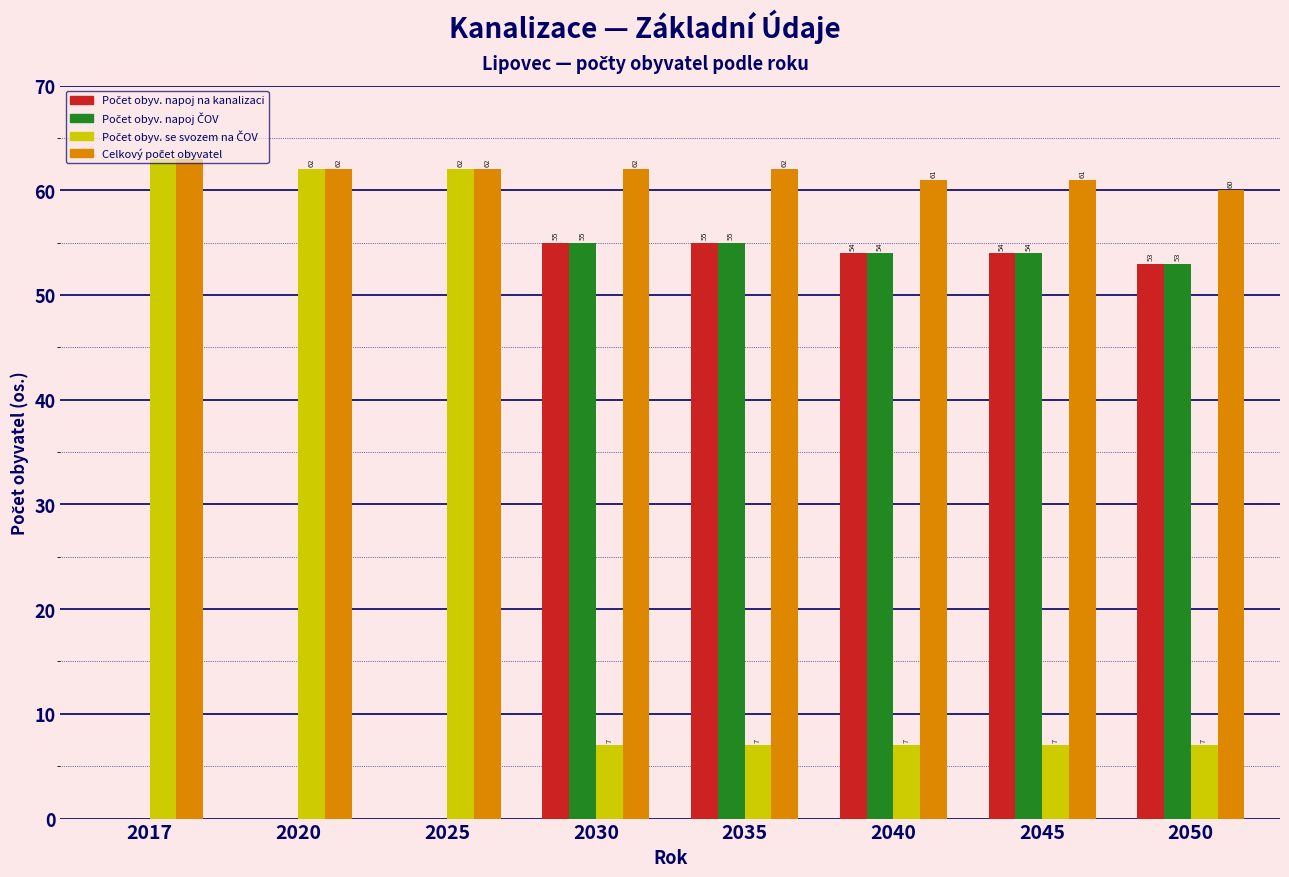

Which category has the highest value across all series?

2017